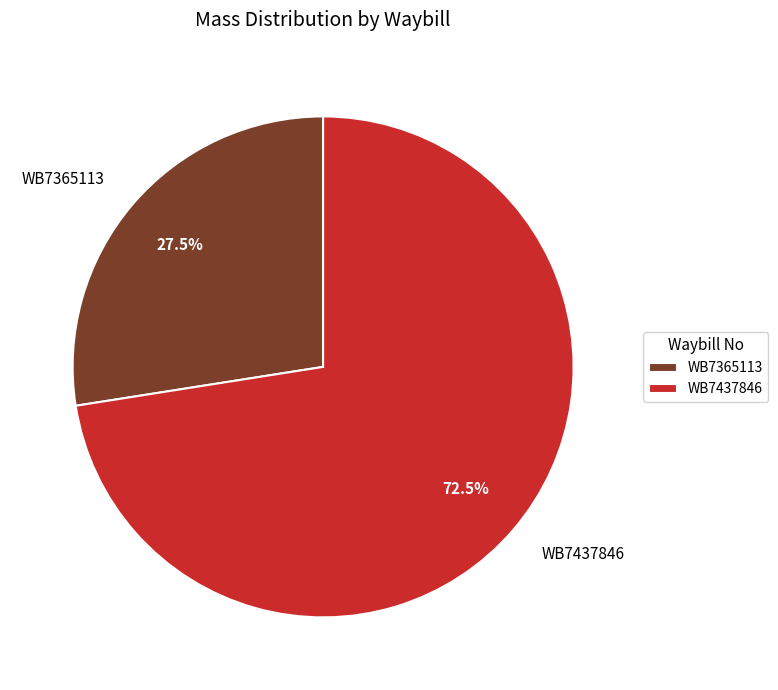

Which category accounts for the majority?

WB7437846